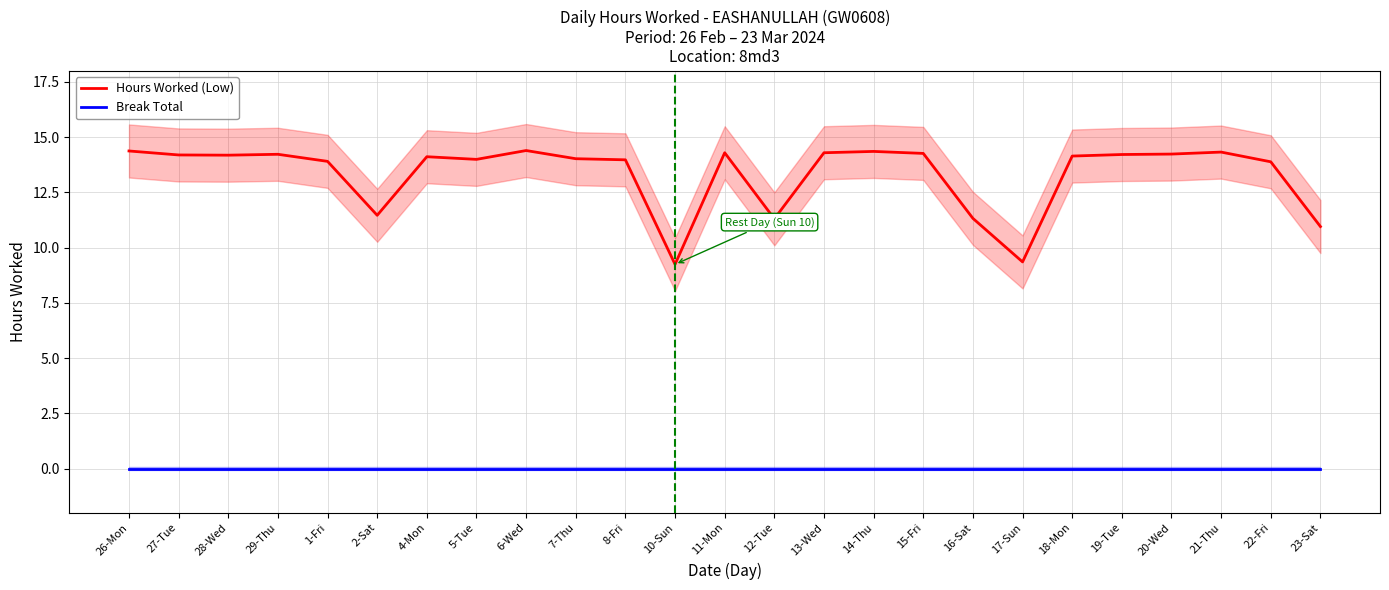

How many lines are shown in the chart?

2